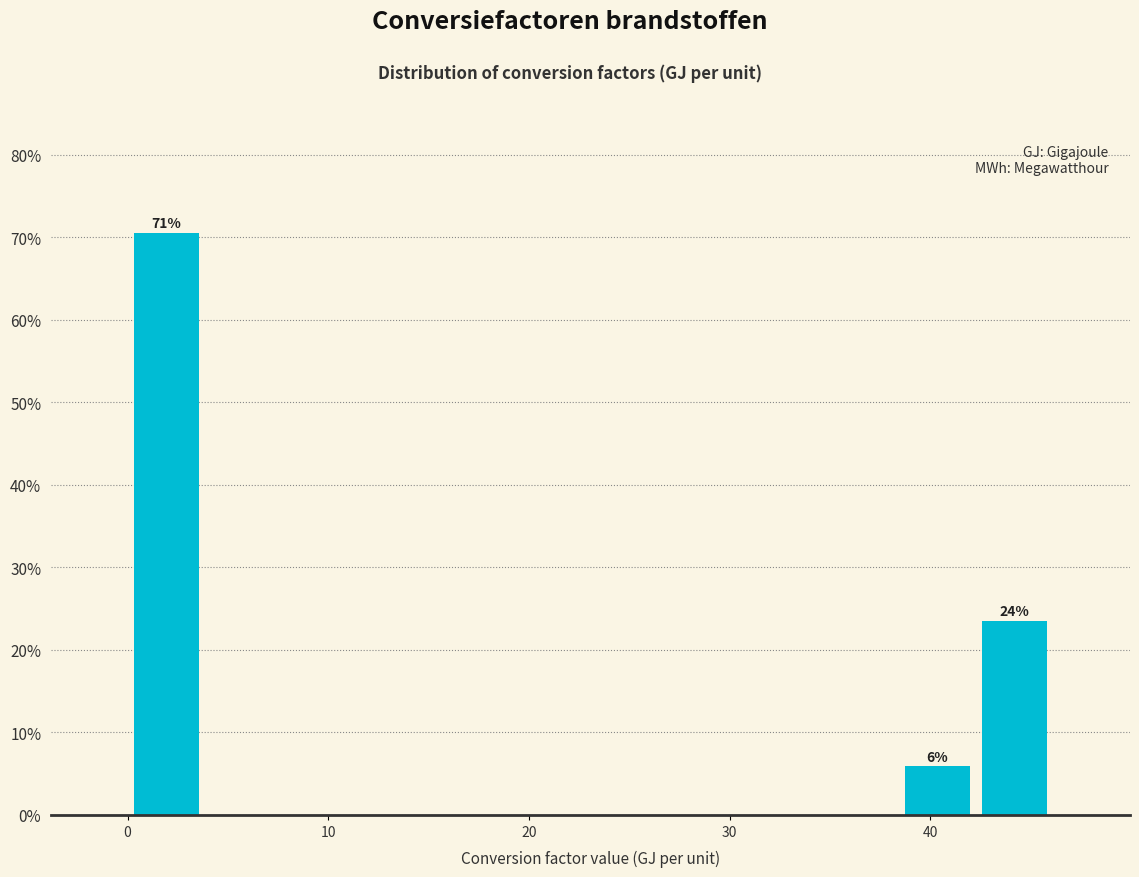

Read against the x-axis, roughly where is the centre of the tallest bar?

2